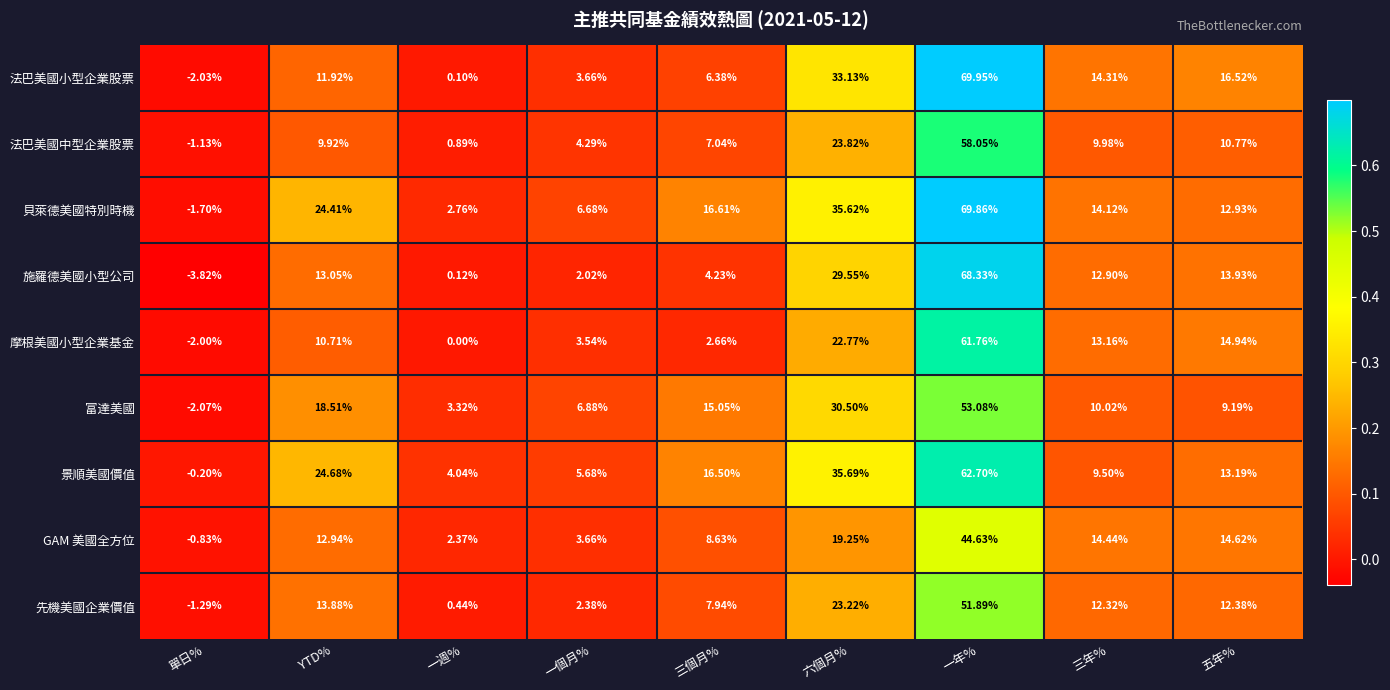

Is the value of GAM 美國全方位 at 單日% greater than the value of 法巴美國小型企業股票 at 五年%?

No